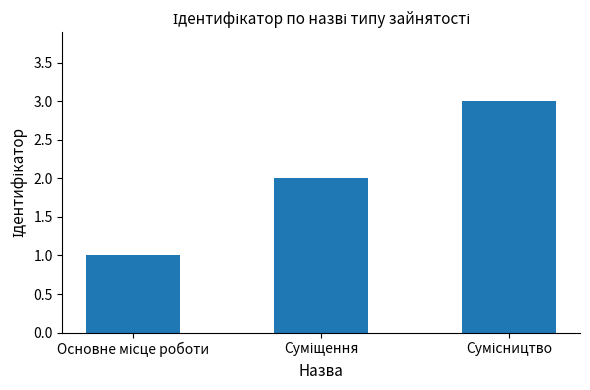

Does the chart contain stacked bars?

No